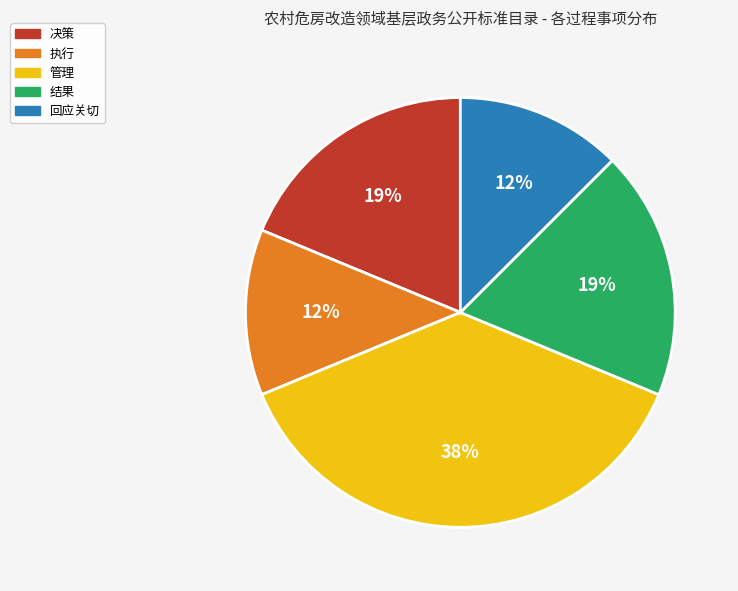

To the nearest percent, what is the average slice percentage?

20%